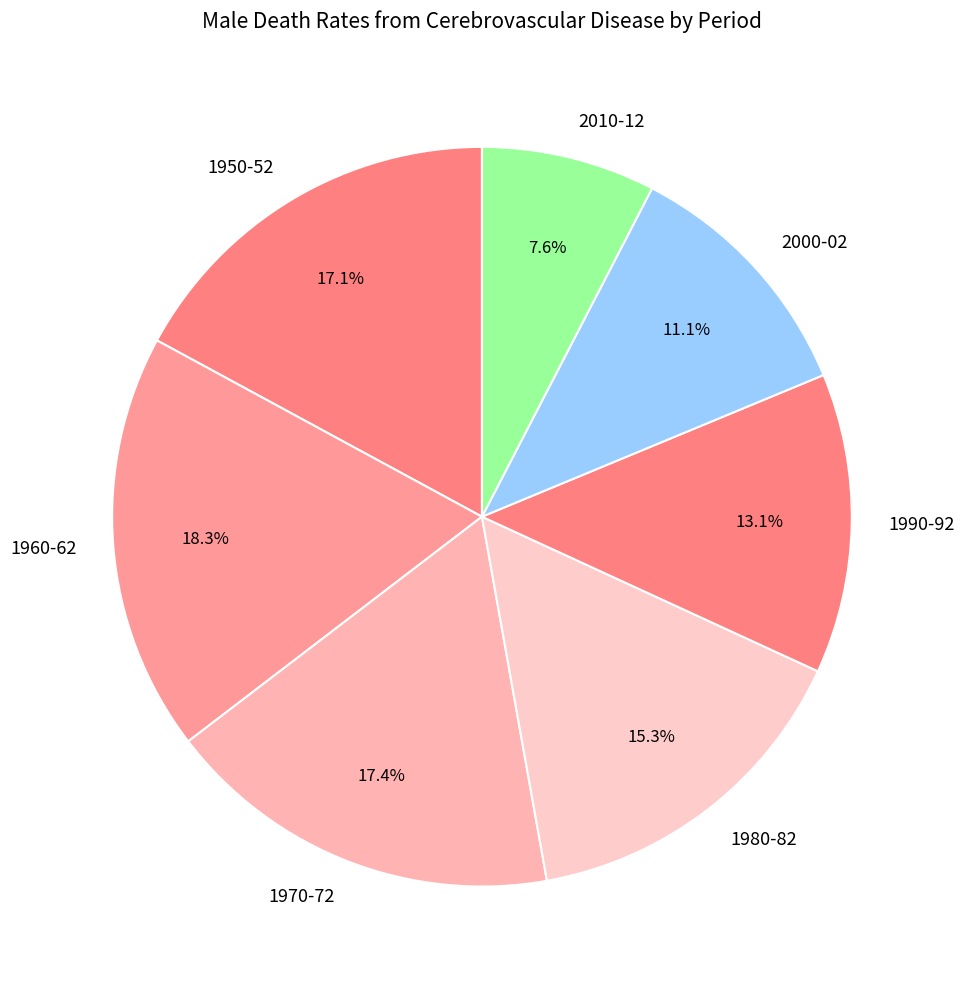

Count the number of slices in the pie.

7